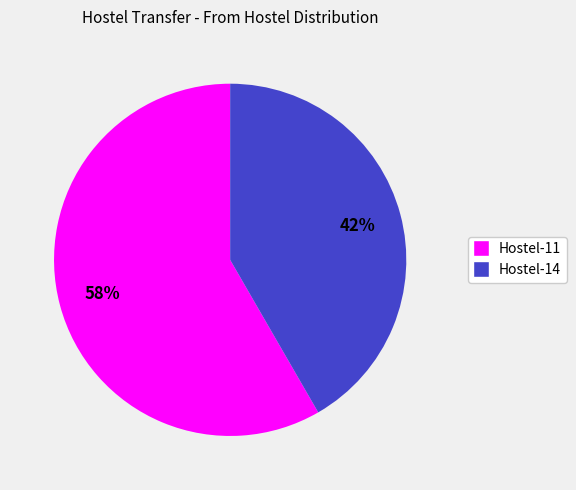

Does Hostel-11 represent more than half of the total?

Yes